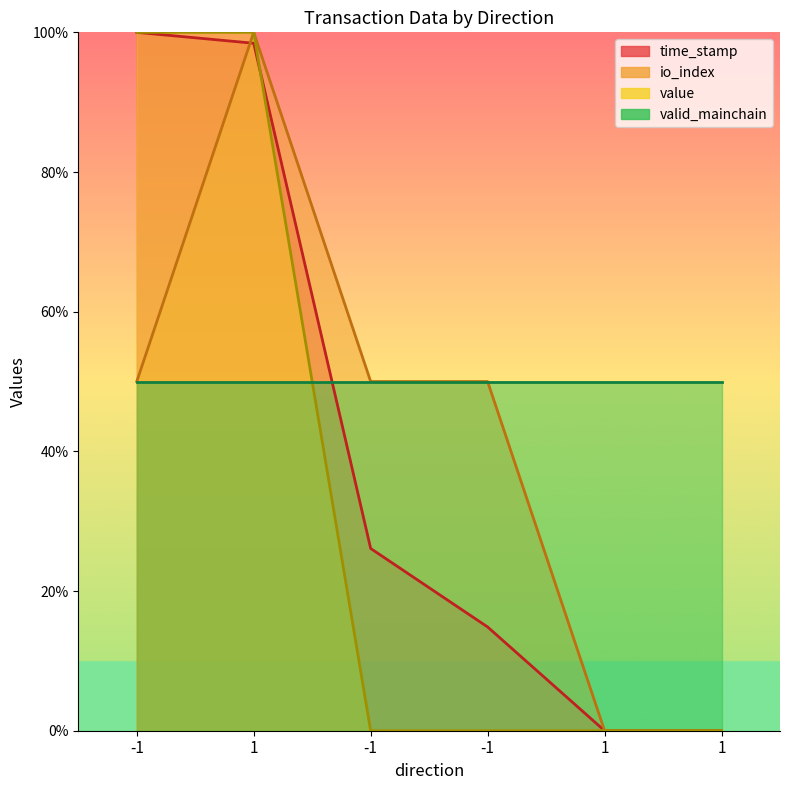

At how many categories does at least one series exceed 71?

2